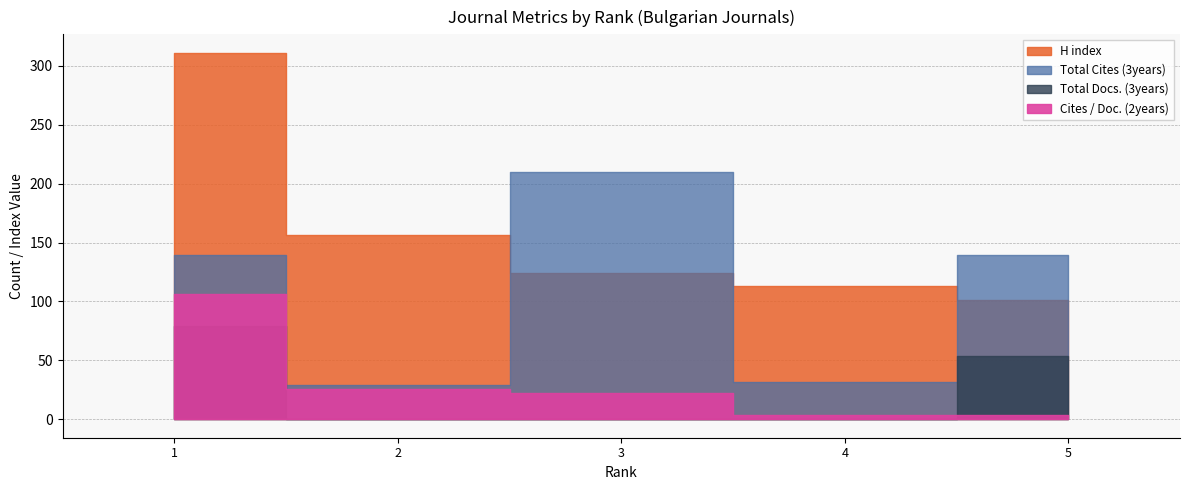

Is the value of H index at 3 greater than the value of Total Cites (3years) at 1?

No